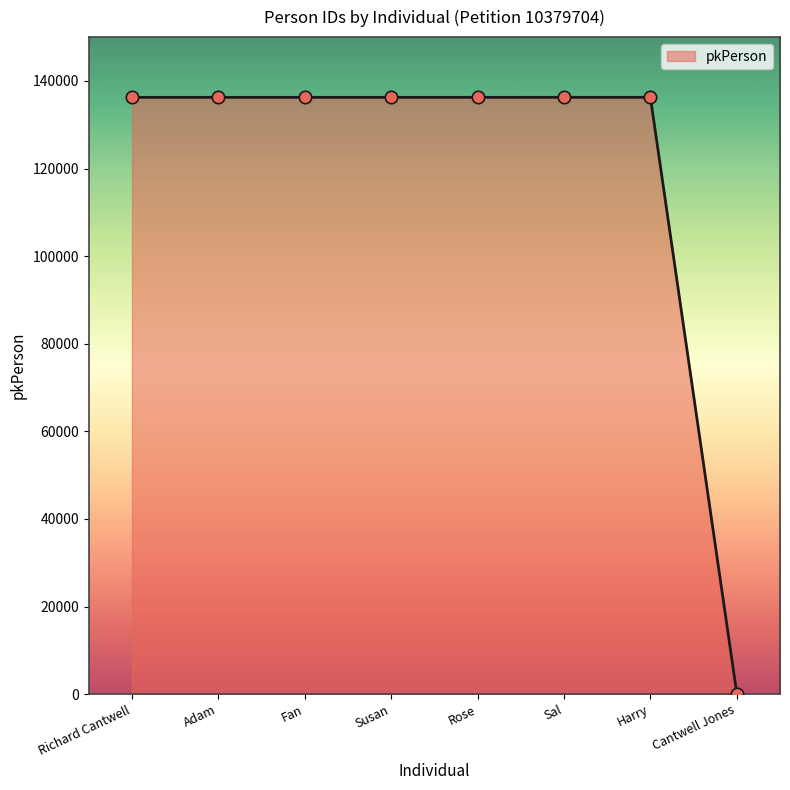

What is the average value?

119237